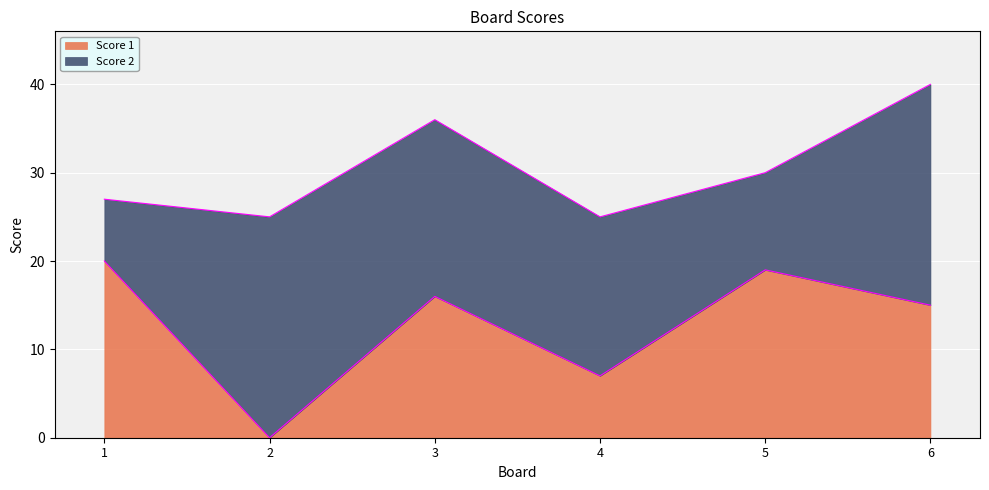

The value at 5 is 19. True or false?

True